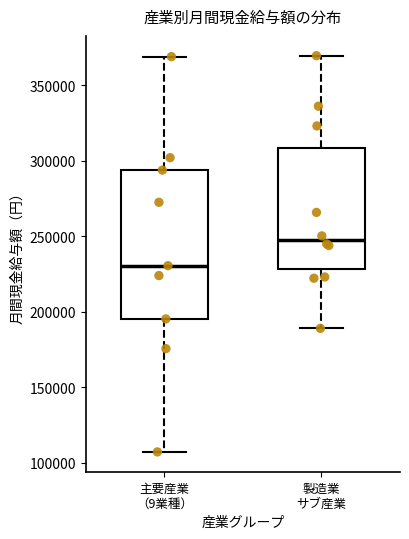

Reading left to right, read every box against the y-axis: the position of its median line, the range the box covers, and the ends of its whiskers. The values are not printed on the chart, so give them approximately, as read against the axis.

主要産業 （9業種）: median 230000, box 195000 to 295000, whiskers 105000 to 370000
製造業 サブ産業: median 250000, box 230000 to 310000, whiskers 190000 to 370000